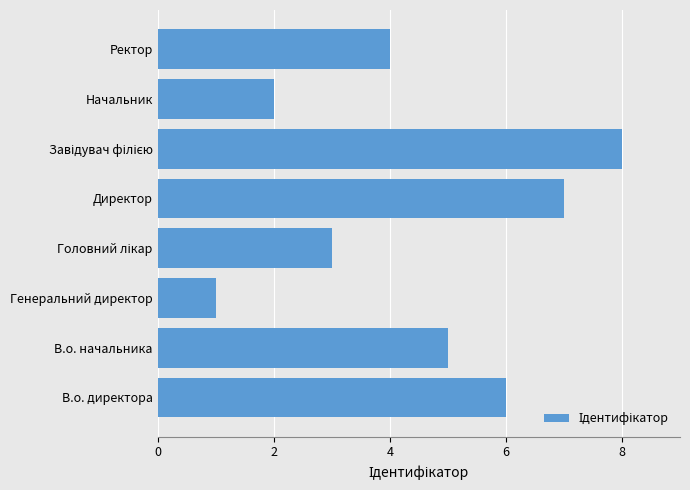

Which category has the lowest value across all series?

Генеральний директор